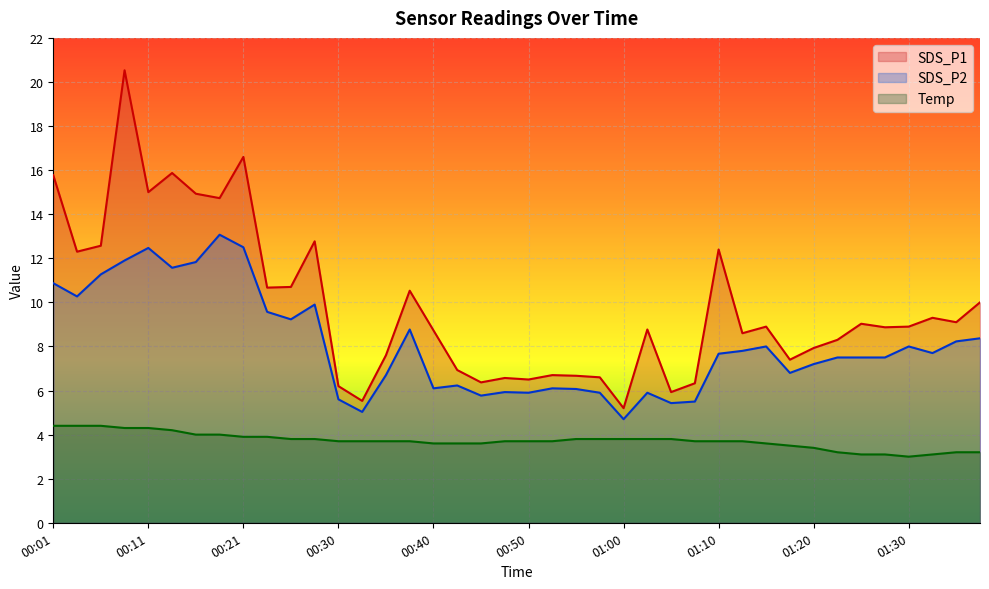

Reading left to right, transcribe all the data shown in this chart.

SDS_P1: 00:01=15.8	00:04=12.3	00:06=12.6	00:08=20.5	00:11=15.0	00:13=15.9	00:16=14.9	00:18=14.7	00:21=16.6	00:23=10.7	00:26=10.7	00:28=12.8	00:30=6.2	00:33=5.5	00:35=7.6	00:38=10.5	00:40=8.7	00:43=6.9	00:45=6.4	00:48=6.6	00:50=6.5	00:53=6.7	00:55=6.7	00:58=6.6	01:00=5.2	01:03=8.8	01:05=5.9	01:08=6.3	01:10=12.4	01:13=8.6	01:15=8.9	01:18=7.4	01:20=7.9	01:23=8.3	01:25=9.0	01:28=8.9	01:30=8.9	01:32=9.3	01:35=9.1	01:37=10.0
SDS_P2: 00:01=10.9	00:04=10.3	00:06=11.3	00:08=11.9	00:11=12.5	00:13=11.6	00:16=11.8	00:18=13.1	00:21=12.5	00:23=9.6	00:26=9.2	00:28=9.9	00:30=5.6	00:33=5.0	00:35=6.7	00:38=8.8	00:40=6.1	00:43=6.2	00:45=5.8	00:48=5.9	00:50=5.9	00:53=6.1	00:55=6.1	00:58=5.9	01:00=4.7	01:03=5.9	01:05=5.4	01:08=5.5	01:10=7.7	01:13=7.8	01:15=8.0	01:18=6.8	01:20=7.2	01:23=7.5	01:25=7.5	01:28=7.5	01:30=8.0	01:32=7.7	01:35=8.2	01:37=8.4
Temp: 00:01=4.4	00:04=4.4	00:06=4.4	00:08=4.3	00:11=4.3	00:13=4.2	00:16=4.0	00:18=4.0	00:21=3.9	00:23=3.9	00:26=3.8	00:28=3.8	00:30=3.7	00:33=3.7	00:35=3.7	00:38=3.7	00:40=3.6	00:43=3.6	00:45=3.6	00:48=3.7	00:50=3.7	00:53=3.7	00:55=3.8	00:58=3.8	01:00=3.8	01:03=3.8	01:05=3.8	01:08=3.7	01:10=3.7	01:13=3.7	01:15=3.6	01:18=3.5	01:20=3.4	01:23=3.2	01:25=3.1	01:28=3.1	01:30=3.0	01:32=3.1	01:35=3.2	01:37=3.2